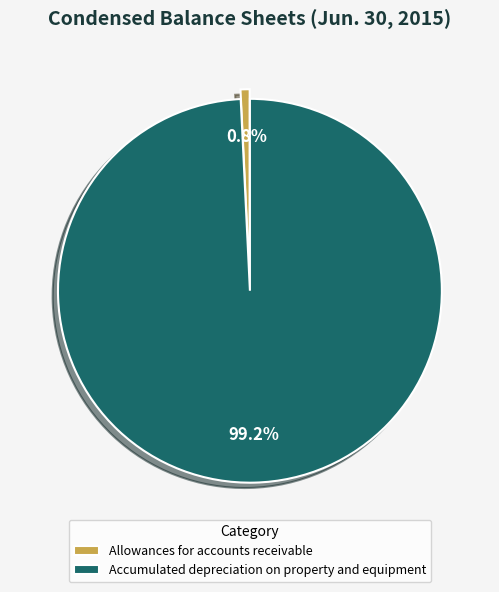

Does Allowances for accounts receivable represent more than half of the total?

No